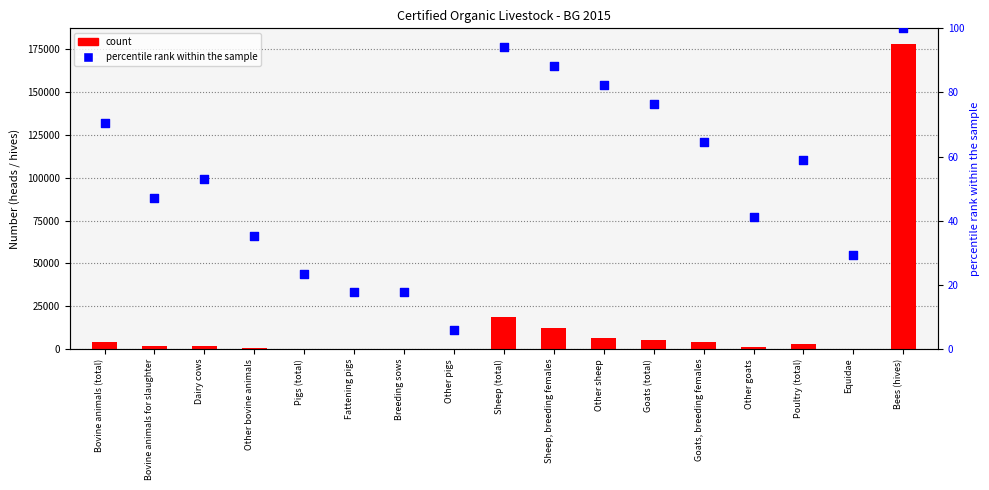

Is the value of percentile rank within the sample at Other bovine animals greater than the value of count at Goats (total)?

No